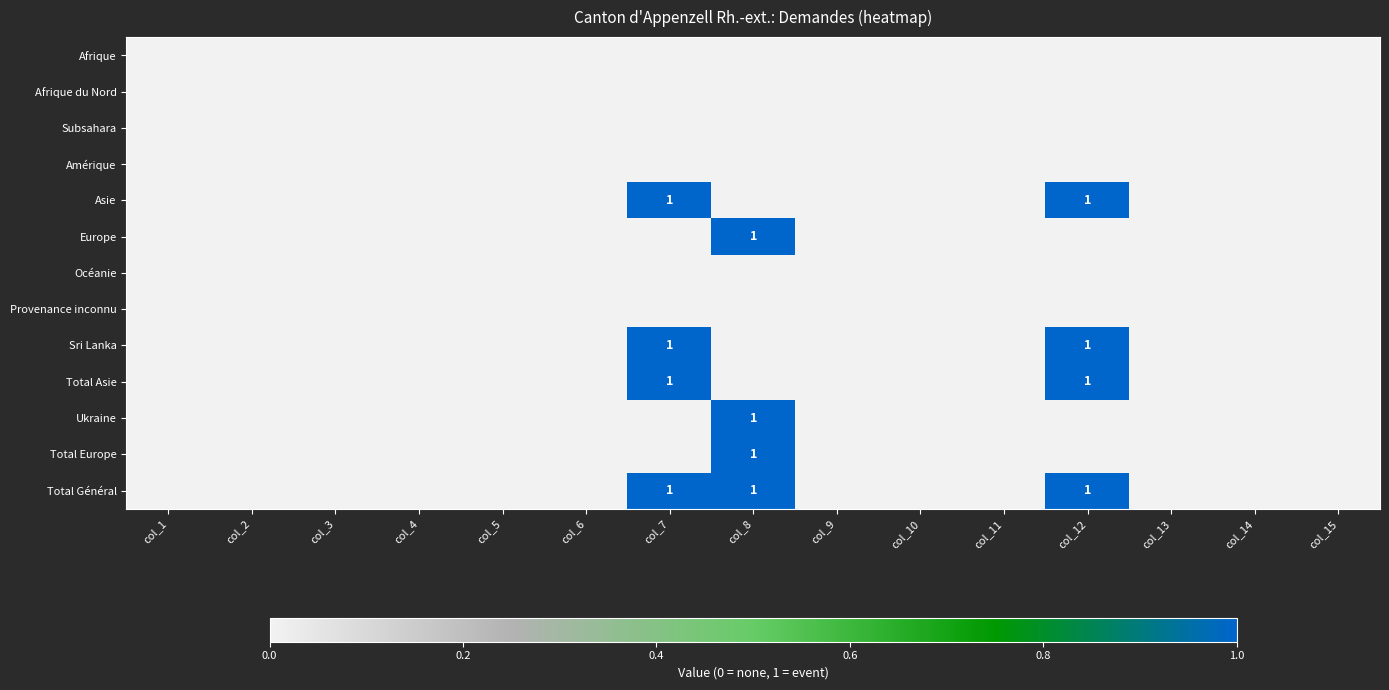

How many positive values does the Total Europe series have?

1